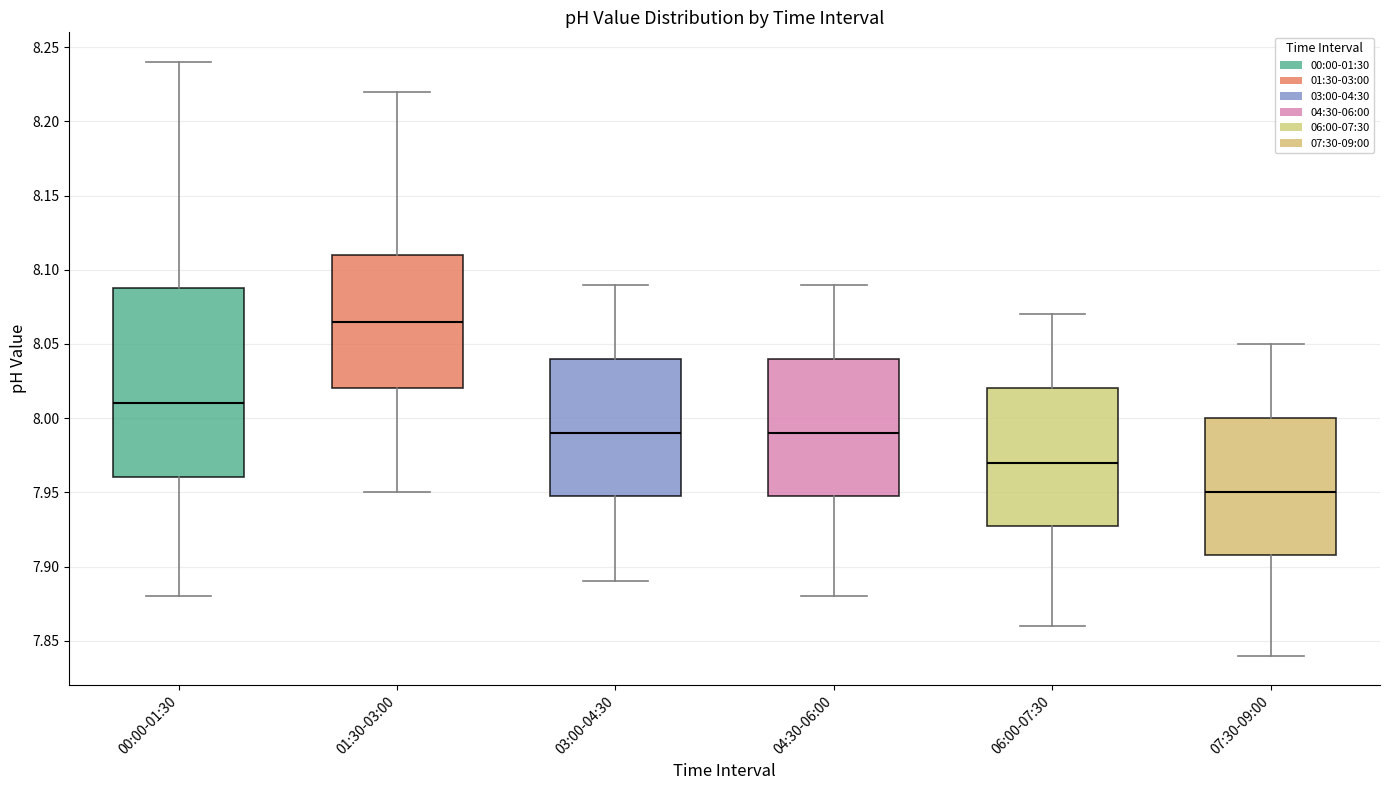

Where does the upper whisker of the box for 01:30-03:00 end on the y-axis? The values are not printed on the chart, so give them approximately, as read against the axis.

8.220